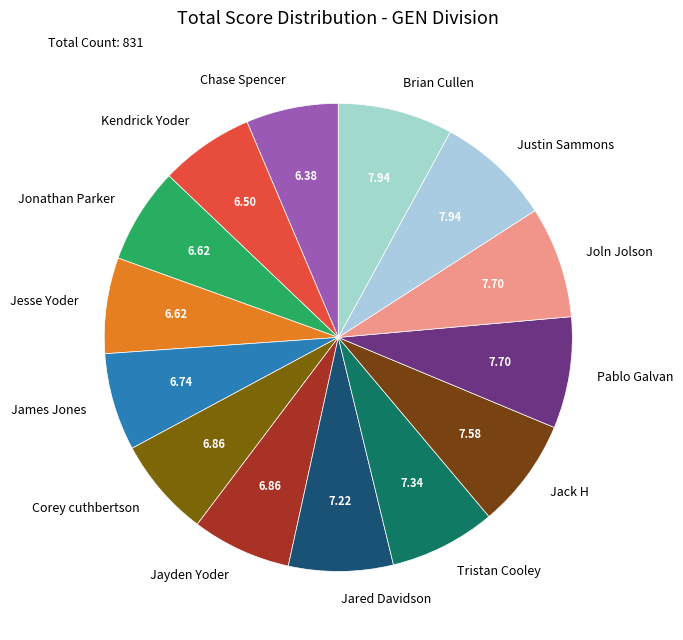

Approximately how many times larger is the value at Tristan Cooley compared to Brian Cullen?

0.9